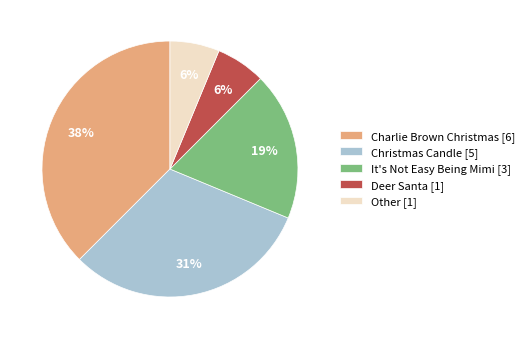

Which category has the biggest portion of the pie?

Charlie Brown Christmas